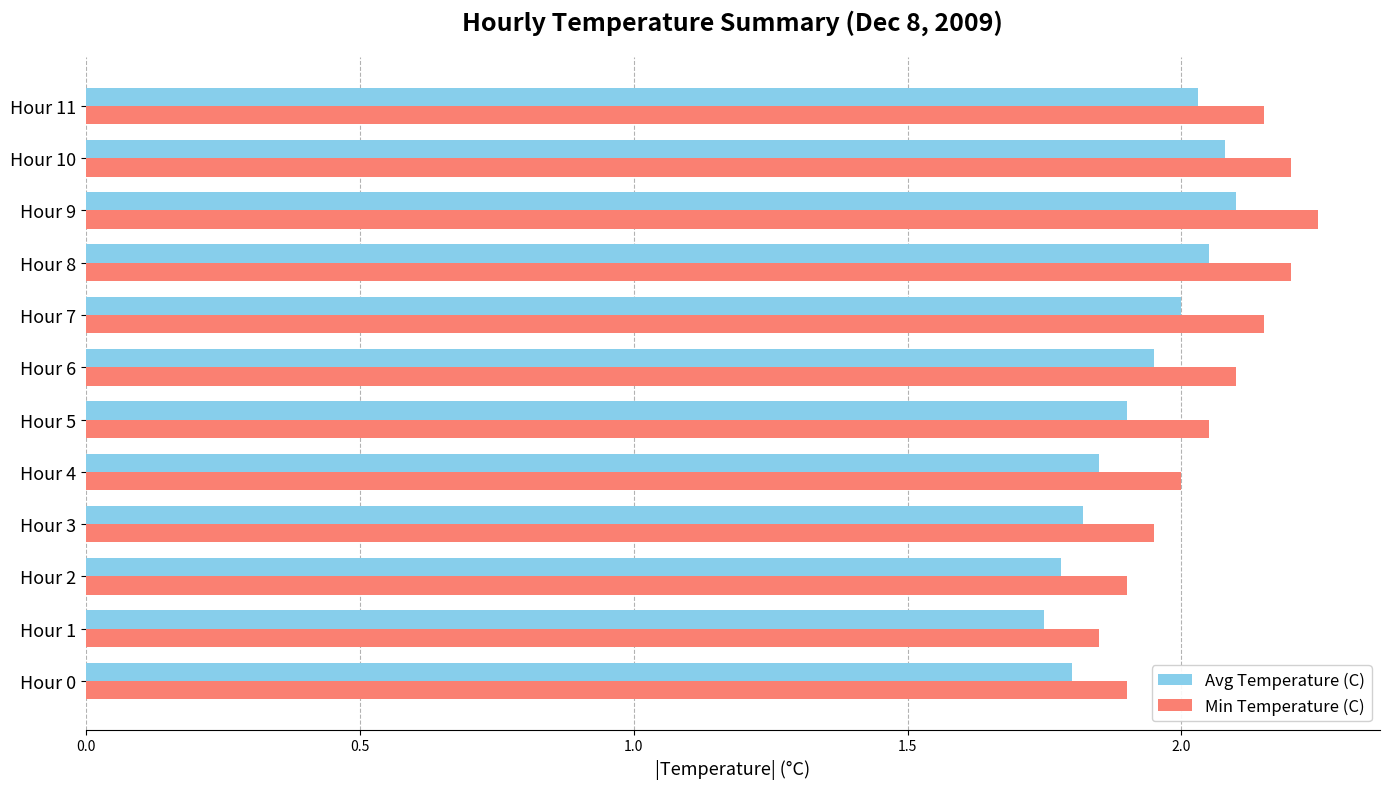

What is the difference between the maximum and minimum values in the Min Temperature (C) series?

0.4